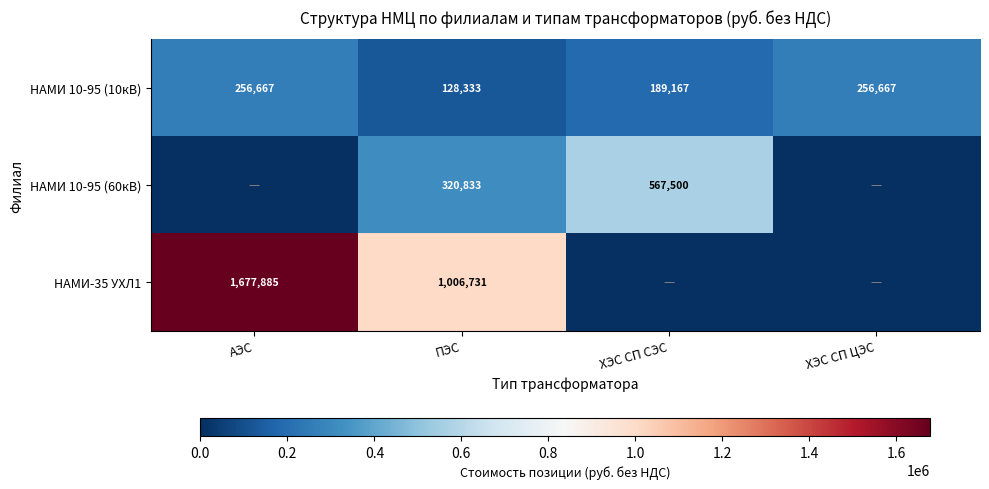

At ПЭС, list the series in order from largest to smallest.

НАМИ-35 УХЛ1, НАМИ 10-95 (60кВ), НАМИ 10-95 (10кВ)